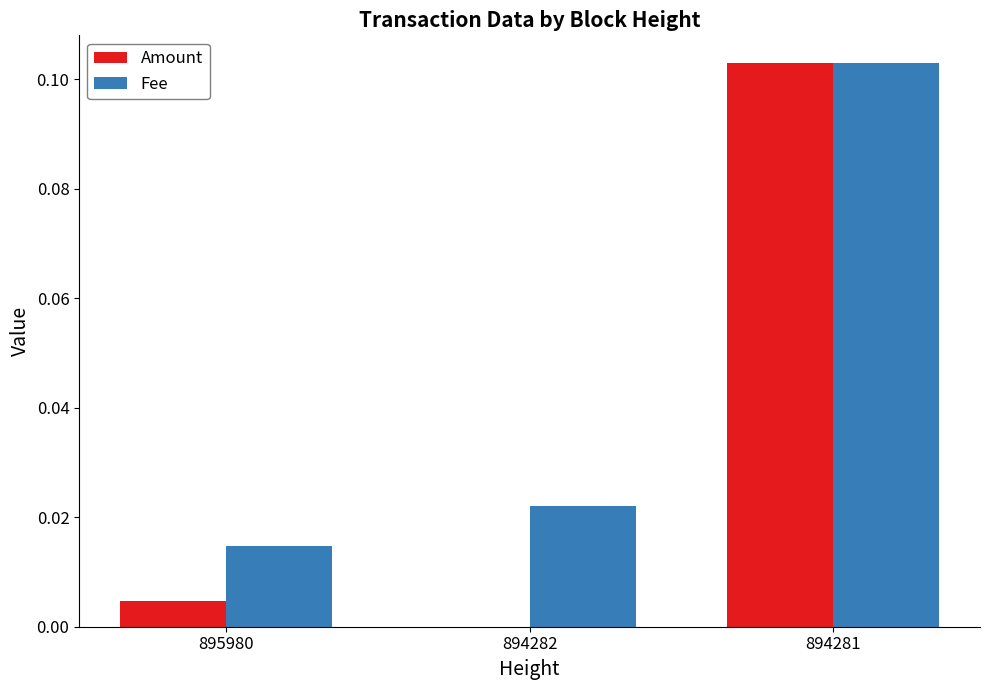

Which series has the widest spread of values?

Amount